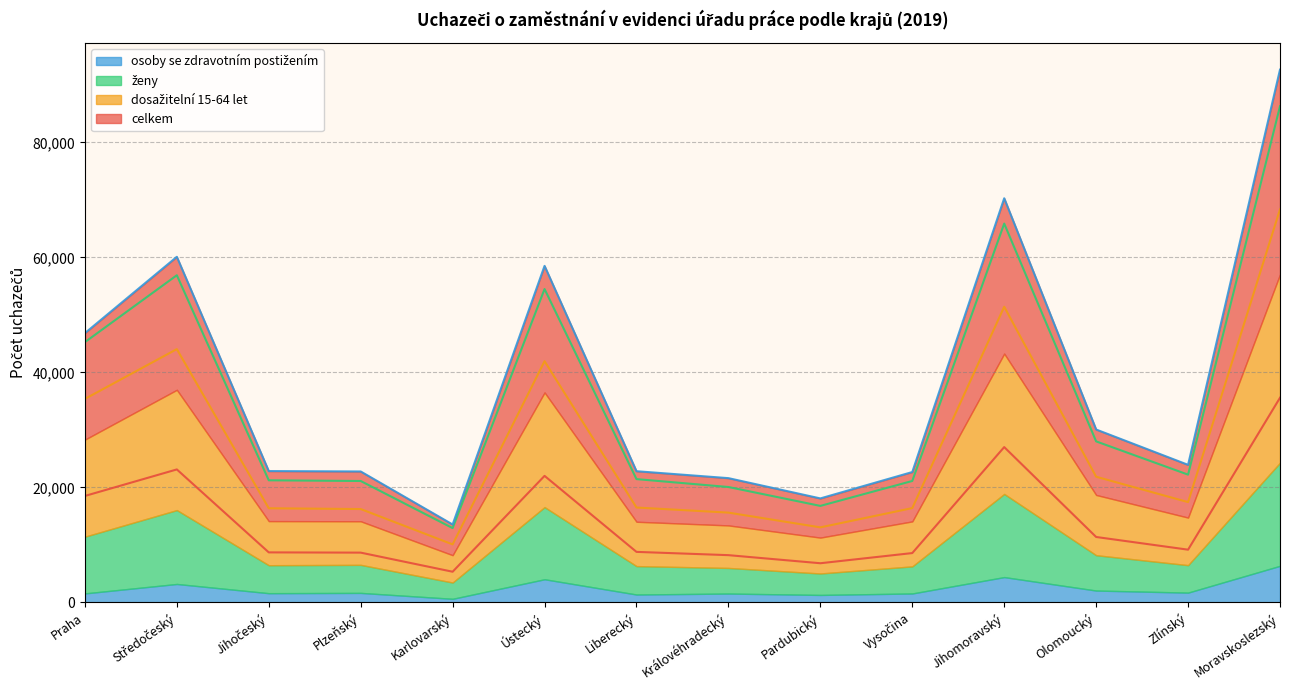

What is the difference between the maximum and minimum values in the dosažitelní 15-64 let series?

58266